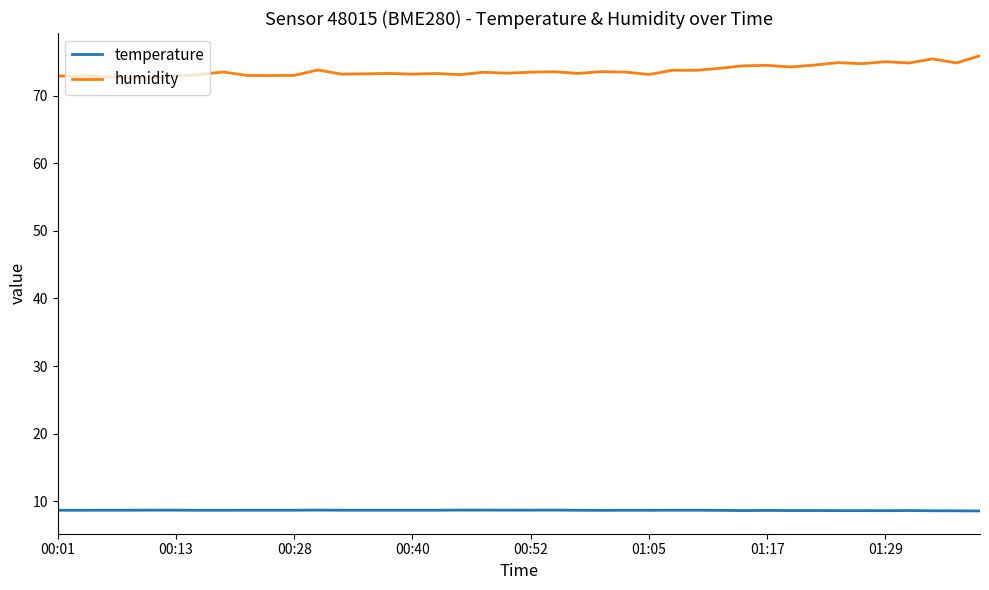

True or false: temperature and humidity intersect in this chart.

False